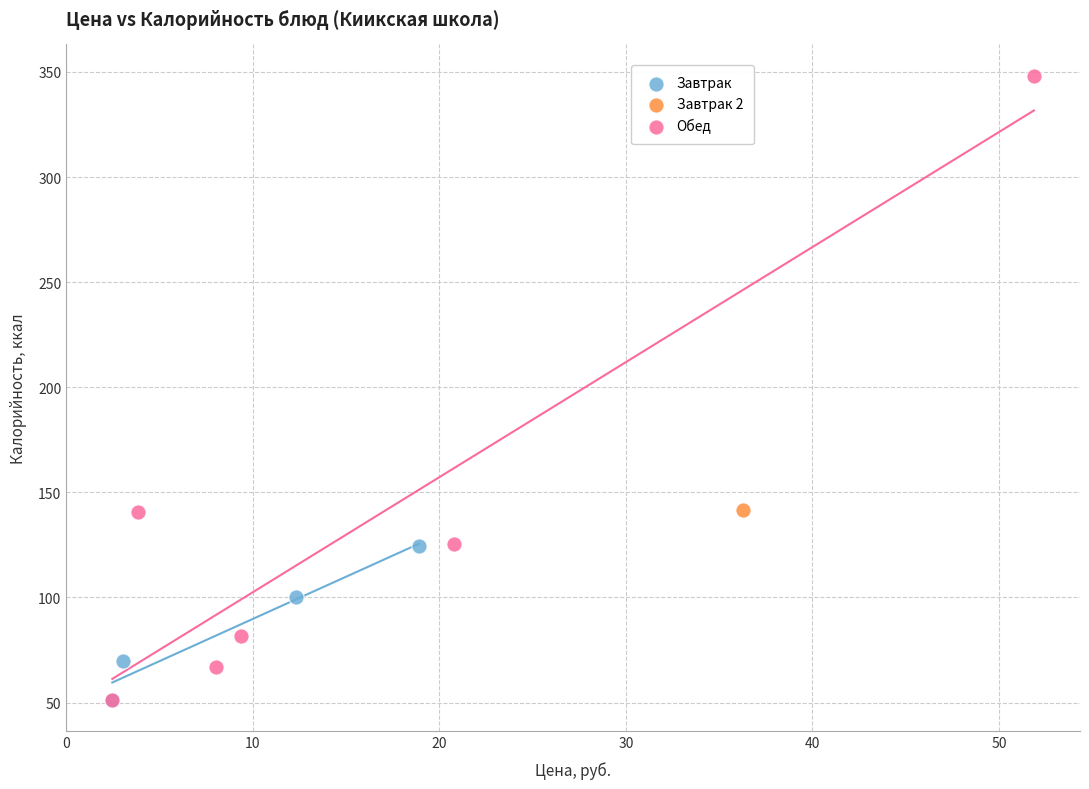

What are all the series names shown in the legend?

Завтрак, Завтрак 2, Обед